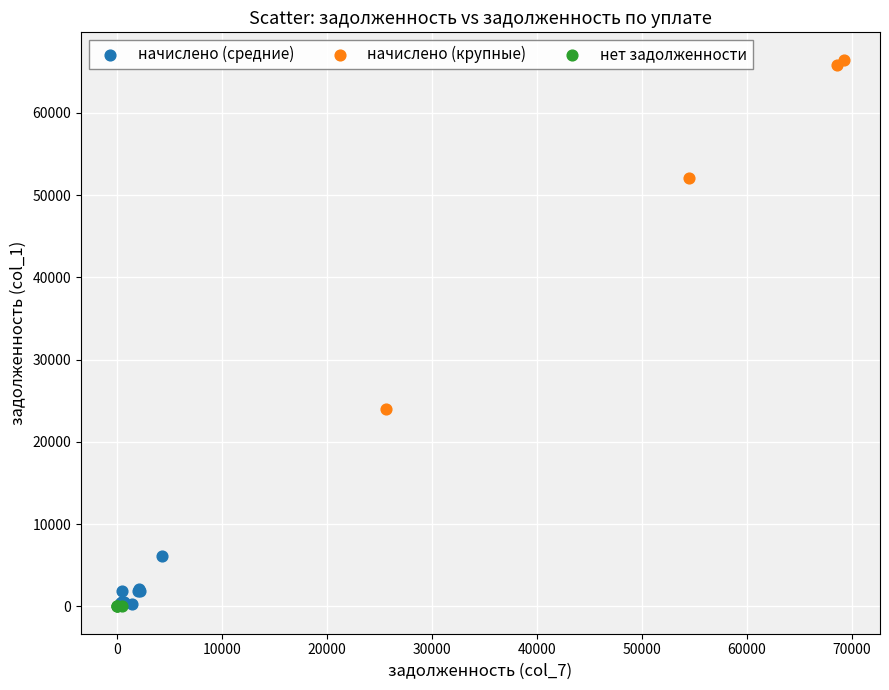

Which series contains the highest Y value?

начислено (крупные)